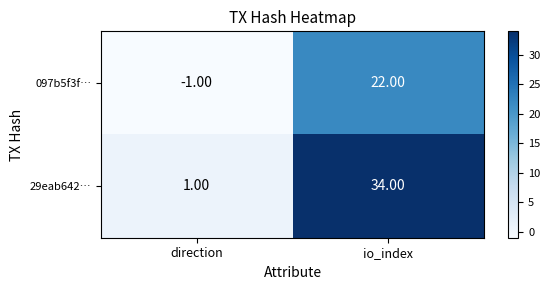

At io_index, list the series in order from smallest to largest.

097b5f3f…, 29eab642…